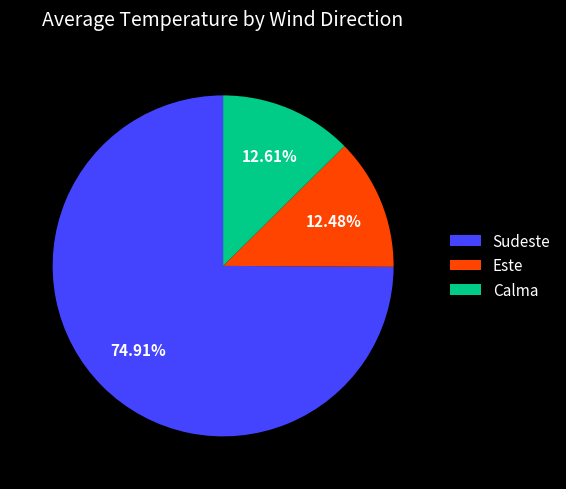

Is there a majority slice in this chart?

Yes